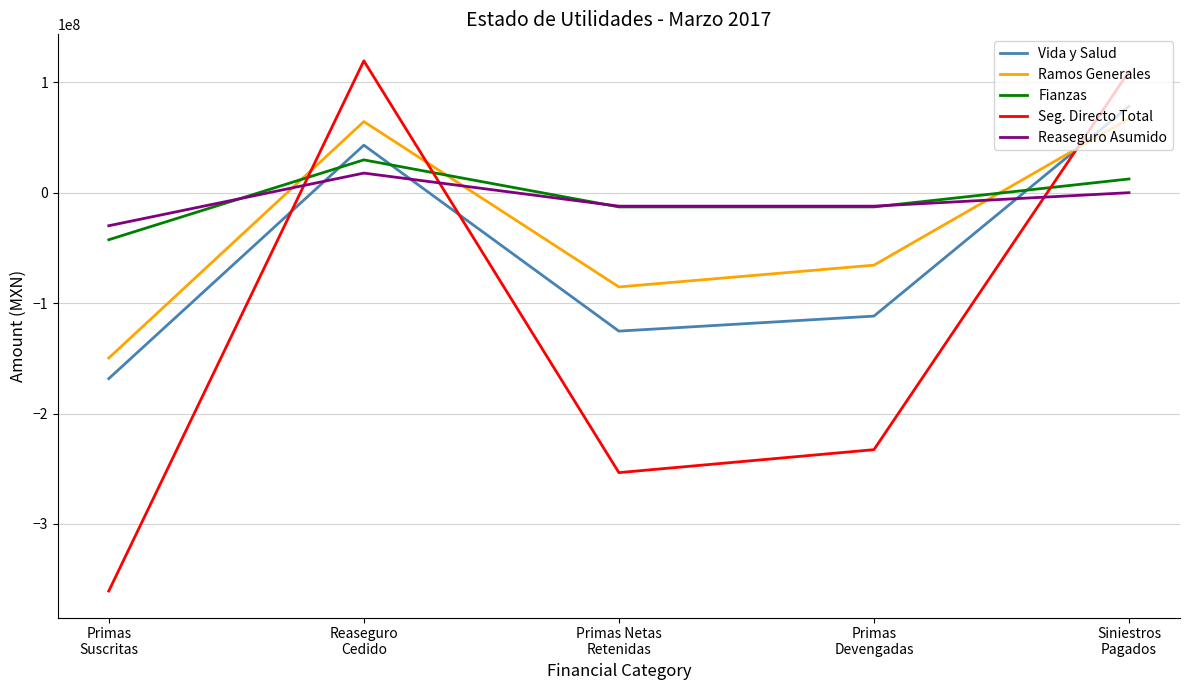

Which series ends up on top after the final intersection of Reaseguro Asumido and Seg. Directo Total?

Seg. Directo Total